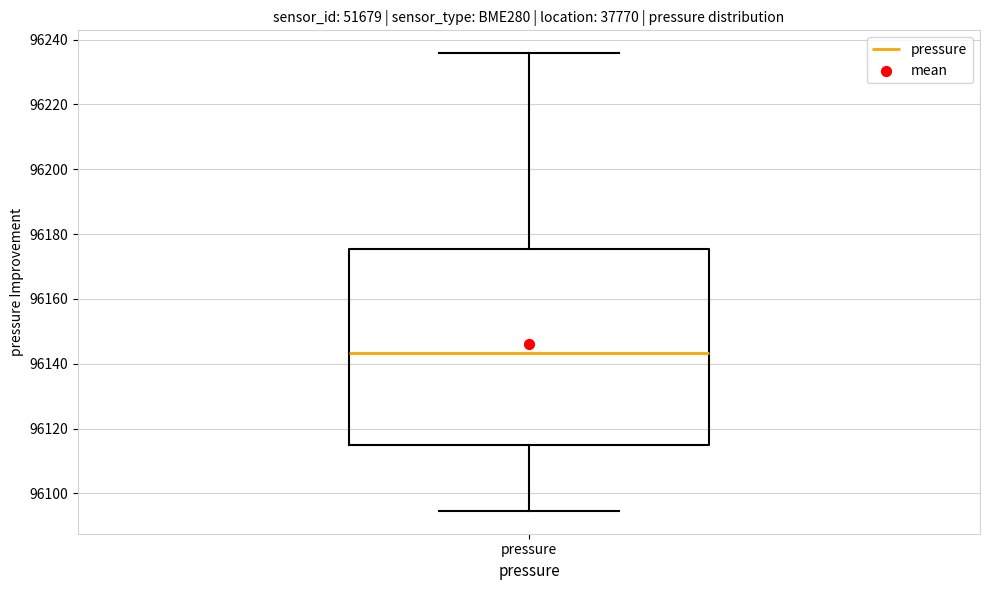

Read this box plot against the y-axis: the position of the median line, the range covered by the box, and the ends of both whiskers. The values are not printed on the chart, so give them approximately, as read against the axis.

median 96144, box 96114 to 96176, whiskers 96094 to 96236